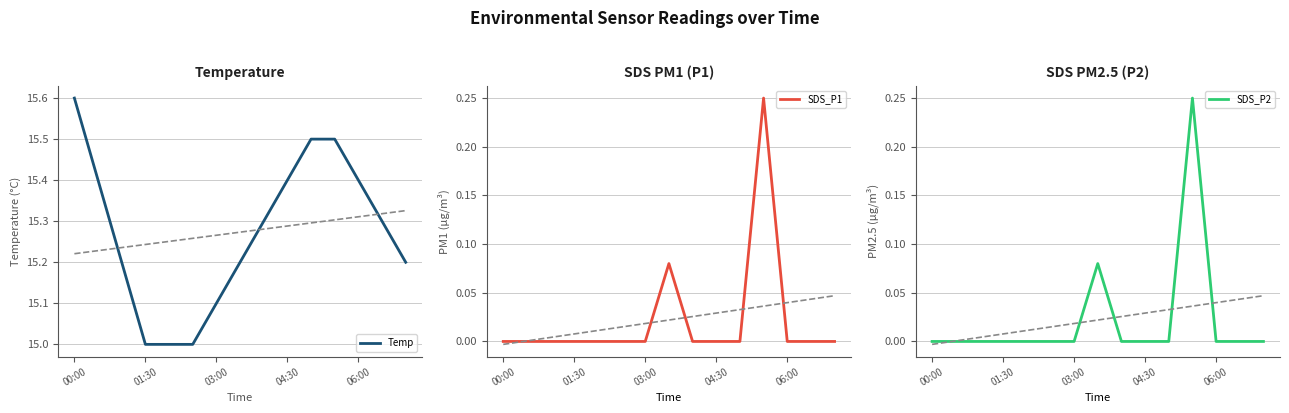

True or false: SDS_P2 has a value of 0.0 at 00:00.

True